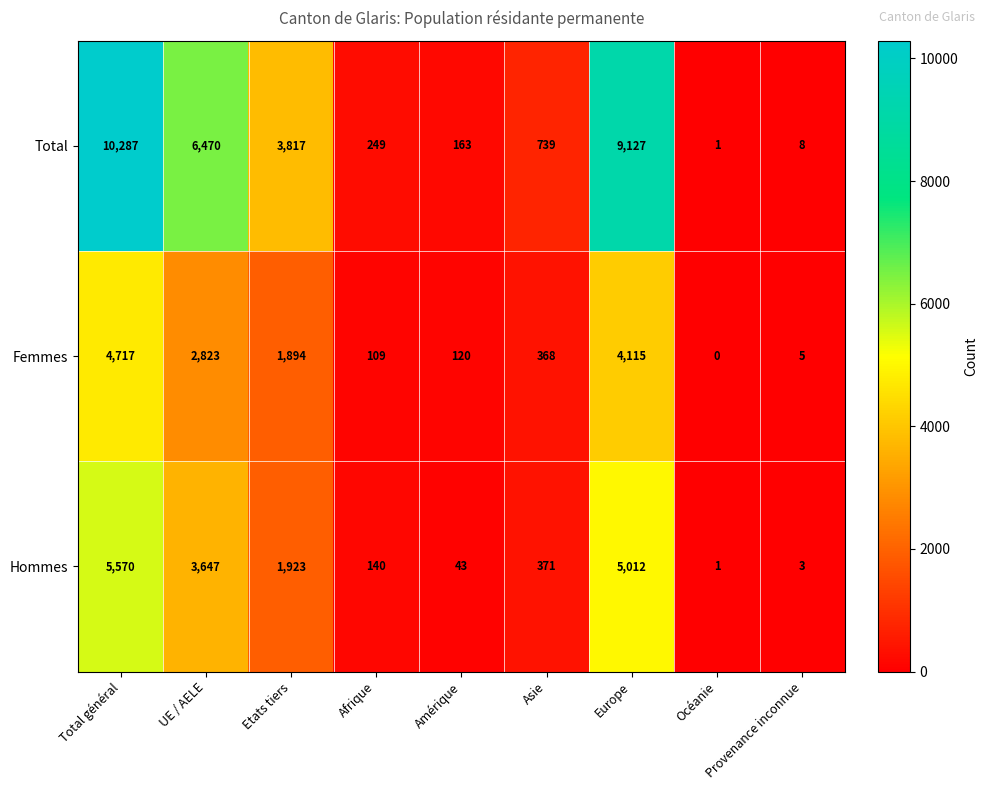

The Hommes series shows 74 at Amérique. True or false?

False